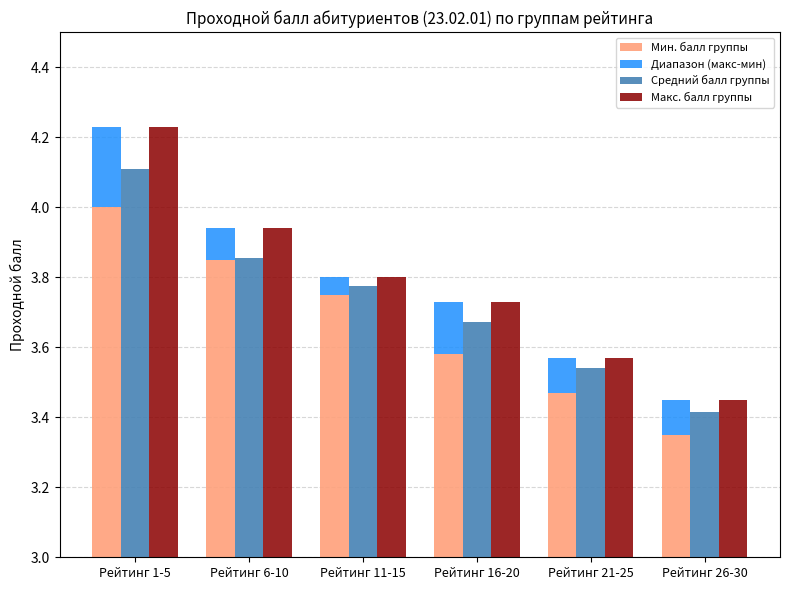

The Мин. балл группы series shows 6.1 at Рейтинг 16-20. True or false?

False